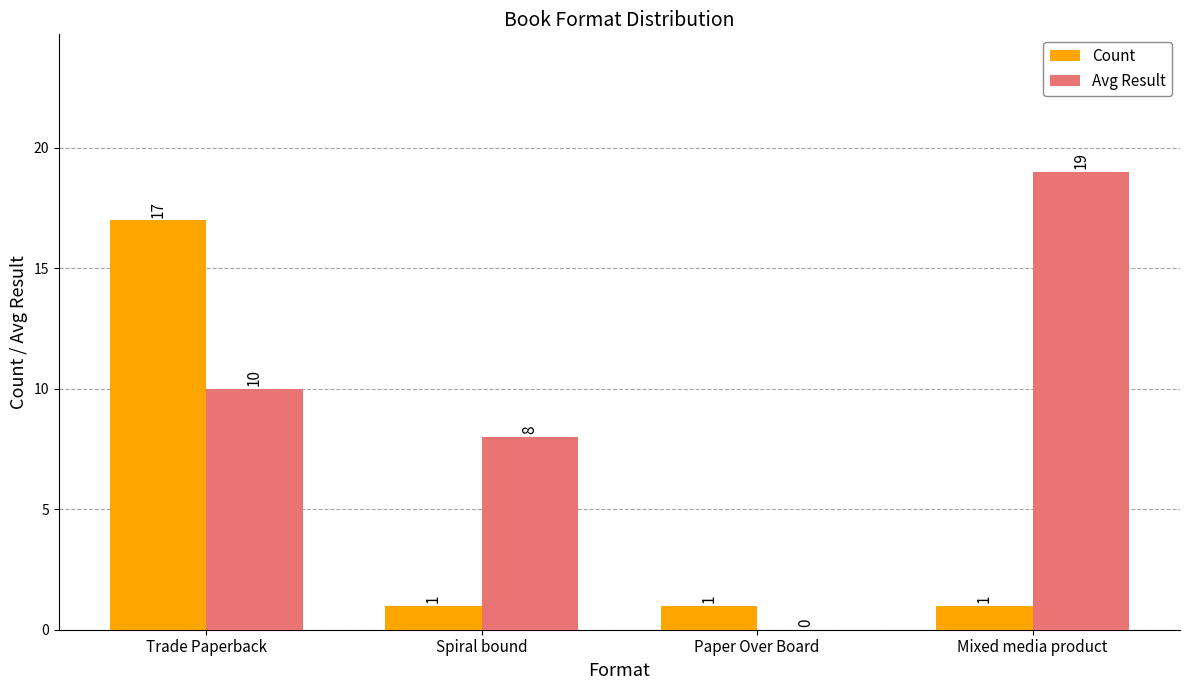

What are all the series names shown in the legend?

Count, Avg Result